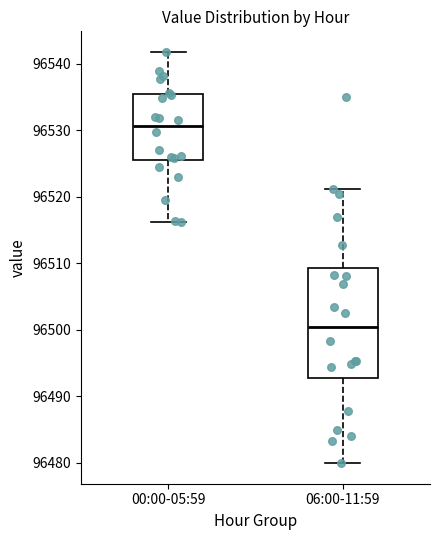

Which box is the tallest, from its lower edge to its upper edge?

06:00-11:59